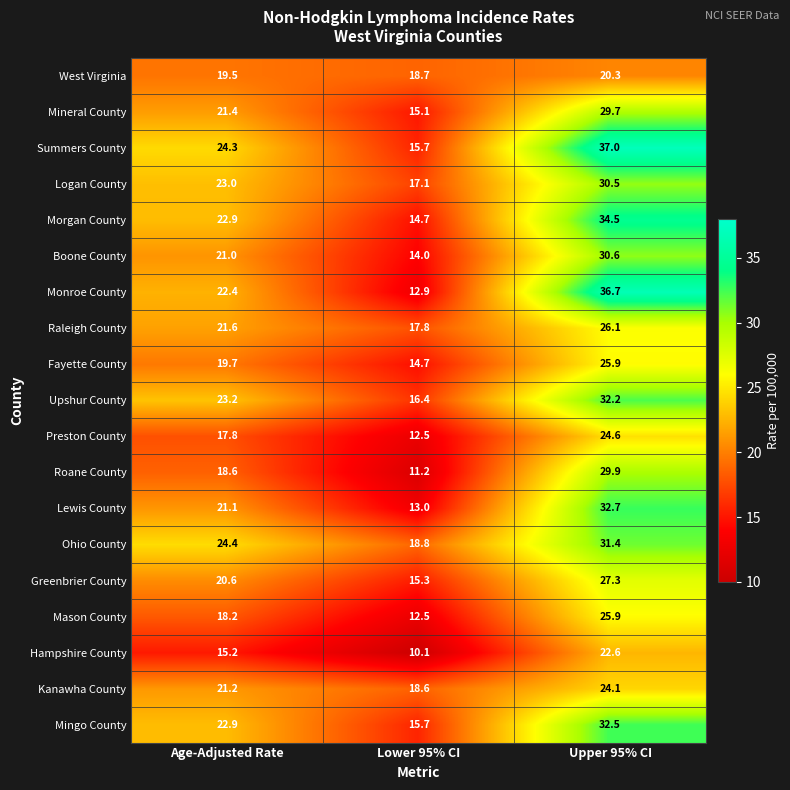

Which series has the largest total across all categories?

Summers County